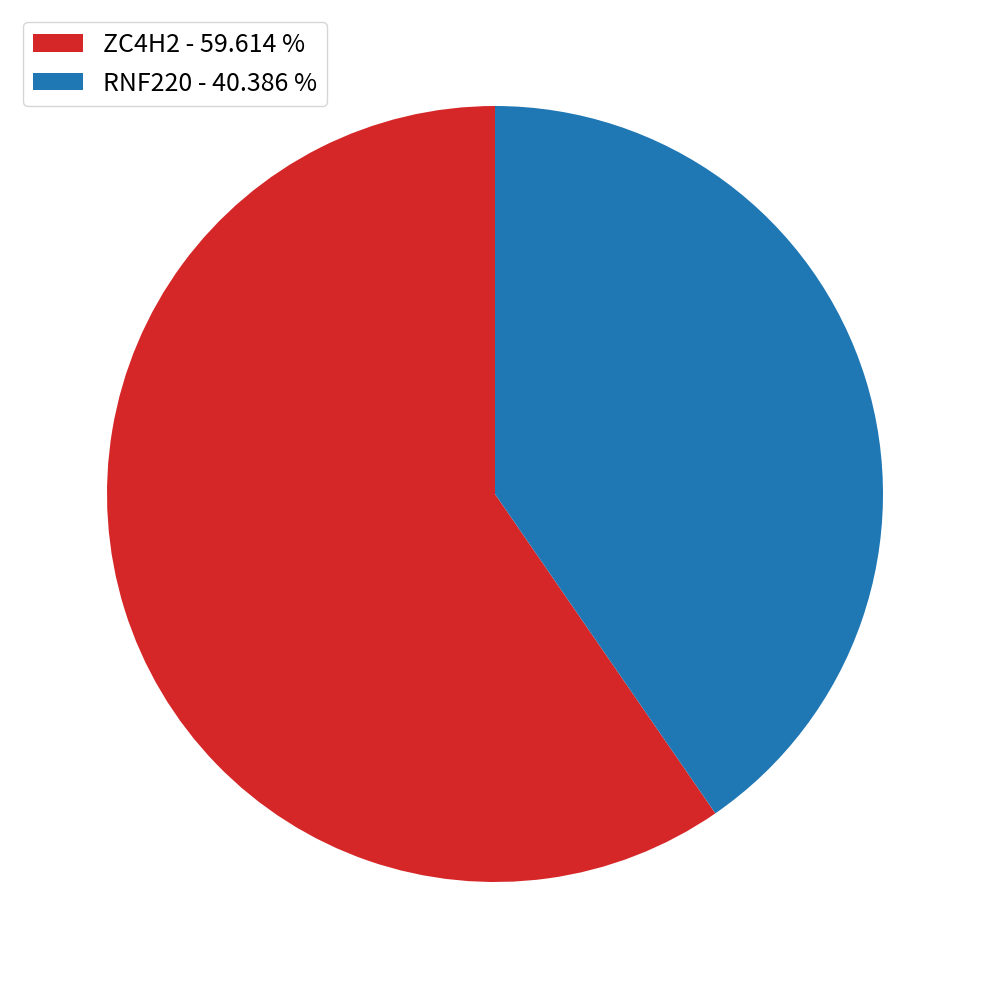

What is the ratio of the value at ZC4H2 to the value at RNF220?

1.5